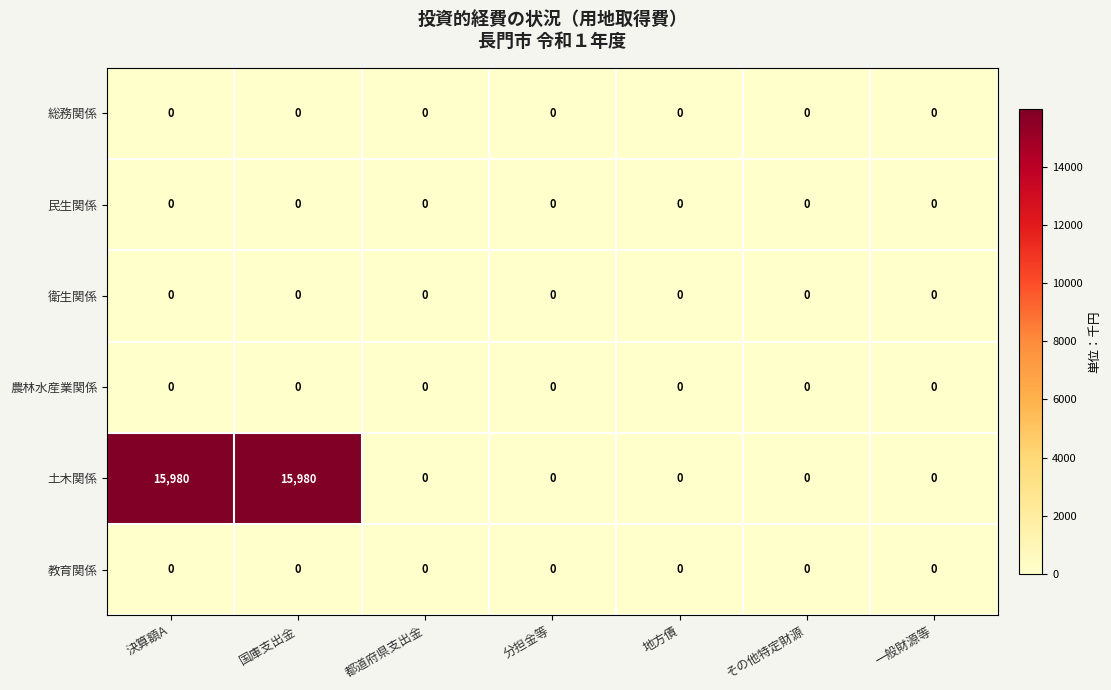

What is the total value across all series at 国庫支出金?

15980